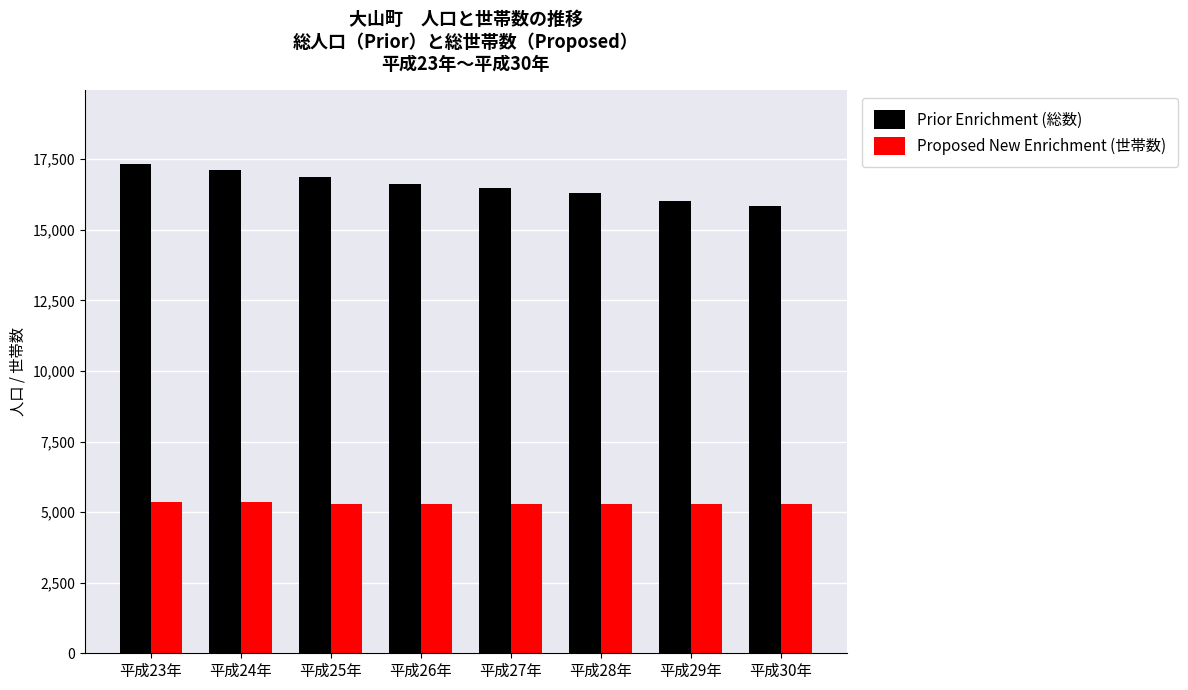

What is the difference between the maximum and second lowest values in the Proposed New Enrichment (世帯数) series?

63